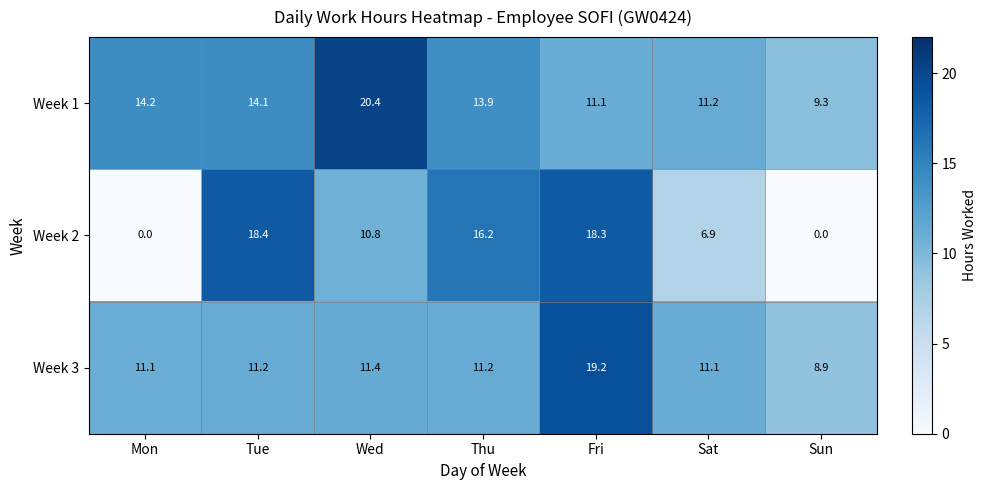

Which series changed the most between Mon and Sun?

Week 1